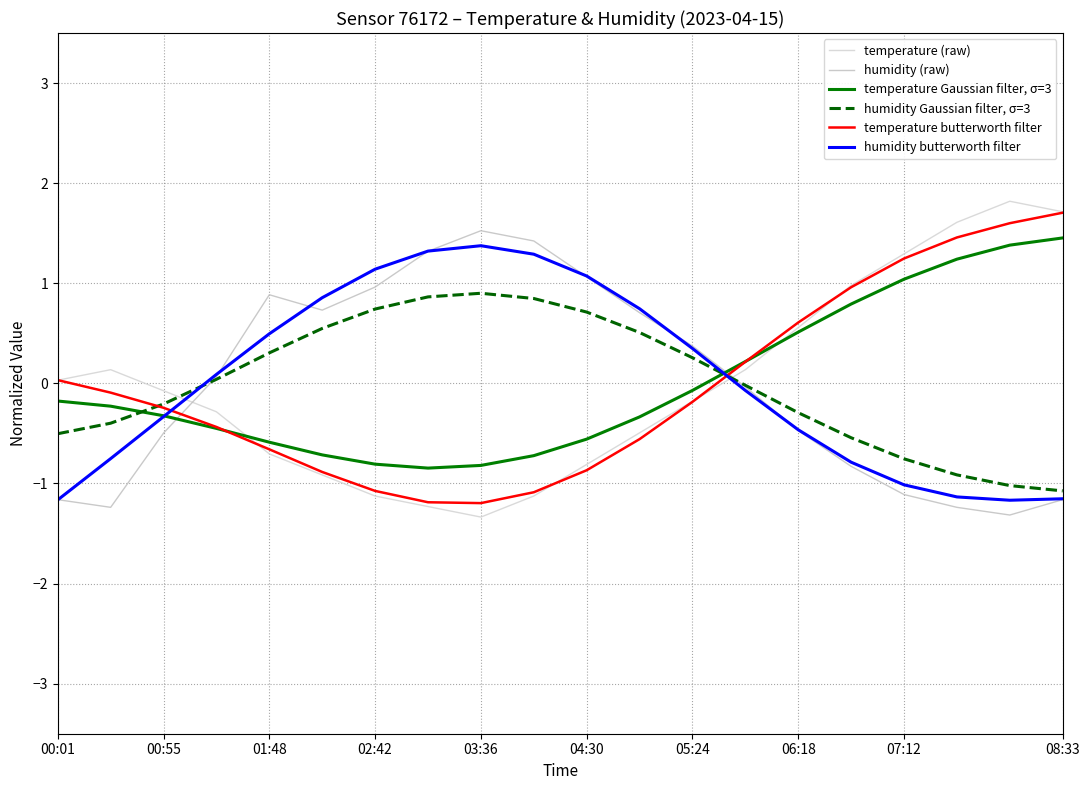

Does the chart have visible grid lines?

Yes